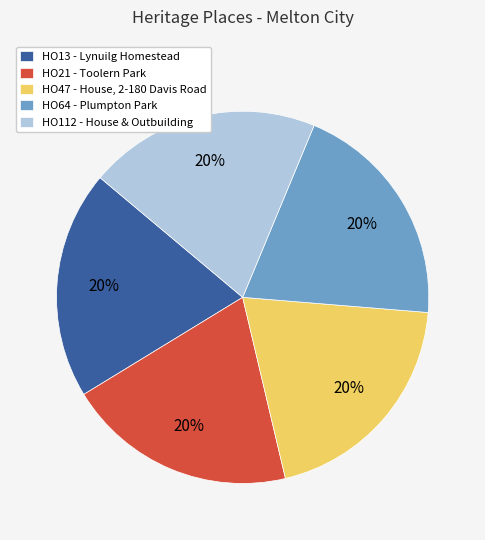

Does HO64 - Plumpton Park account for over 50% of the chart?

No